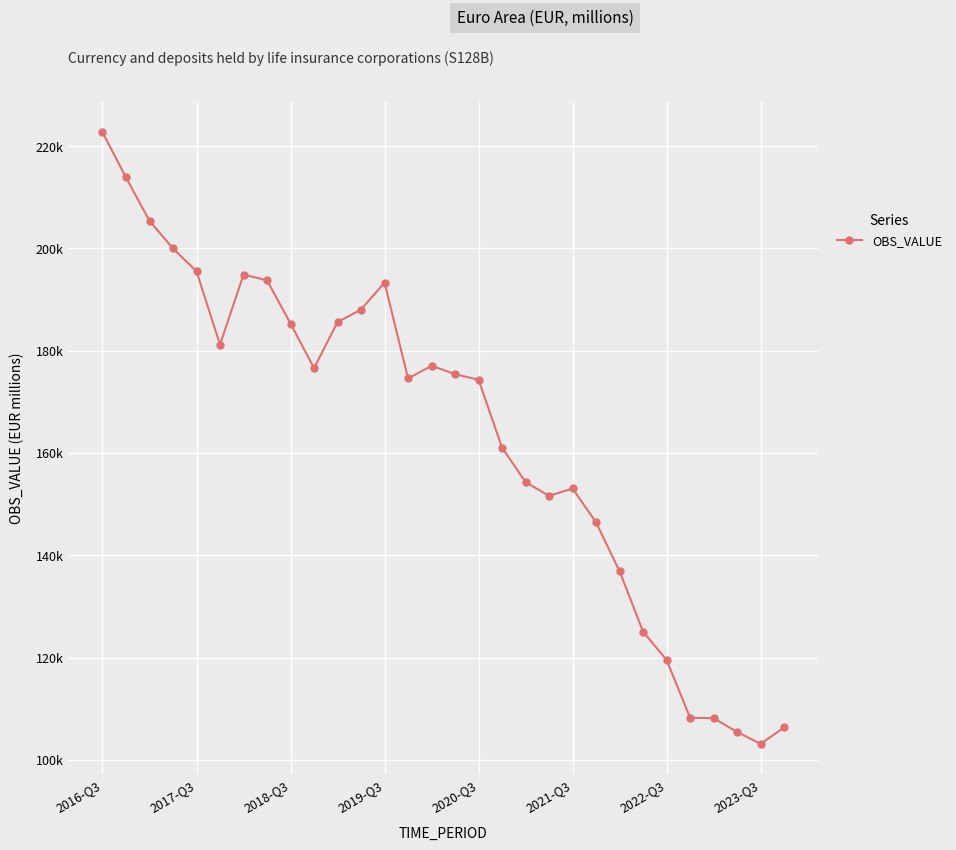

Reading left to right, extract all data points from this chart.

222717.7	213866.4	205371.2	199987.4	195524.9	181172.9	194877.9	193765.9	185283.7	176591.2	185592.6	188047.1	193314.8	174565.5	177046.8	175416.1	174316.5	161023.7	154302.6	151609.9	153055.7	146412.9	136851.8	125045.9	119510.3	108225.2	108136.7	105446.6	103117.0	106335.1